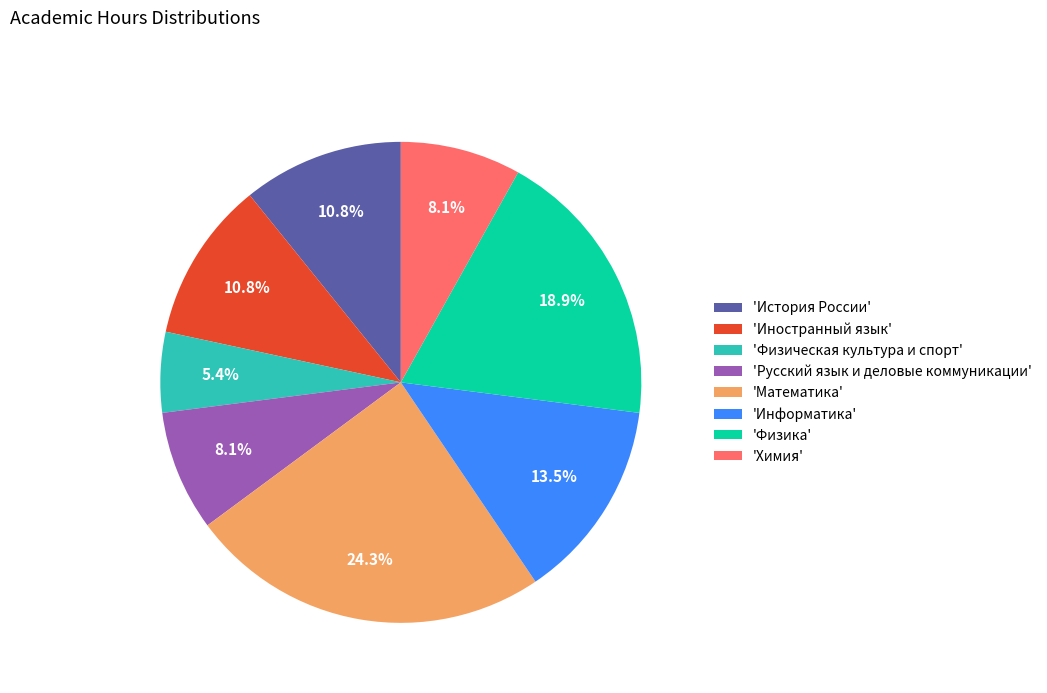

Is there a majority slice in this chart?

No